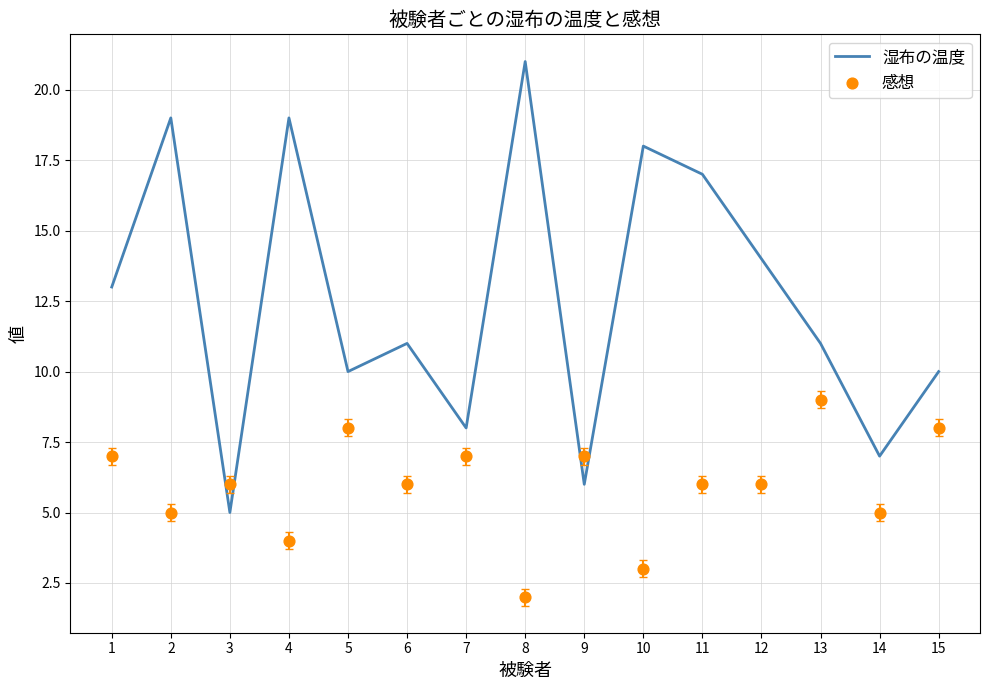

What is the total value across all series at 13?

20